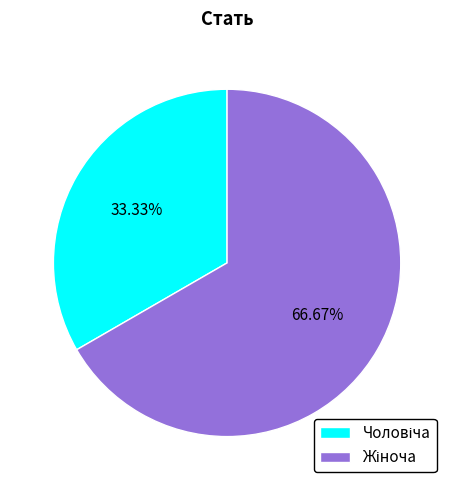

Is there a majority slice in this chart?

Yes